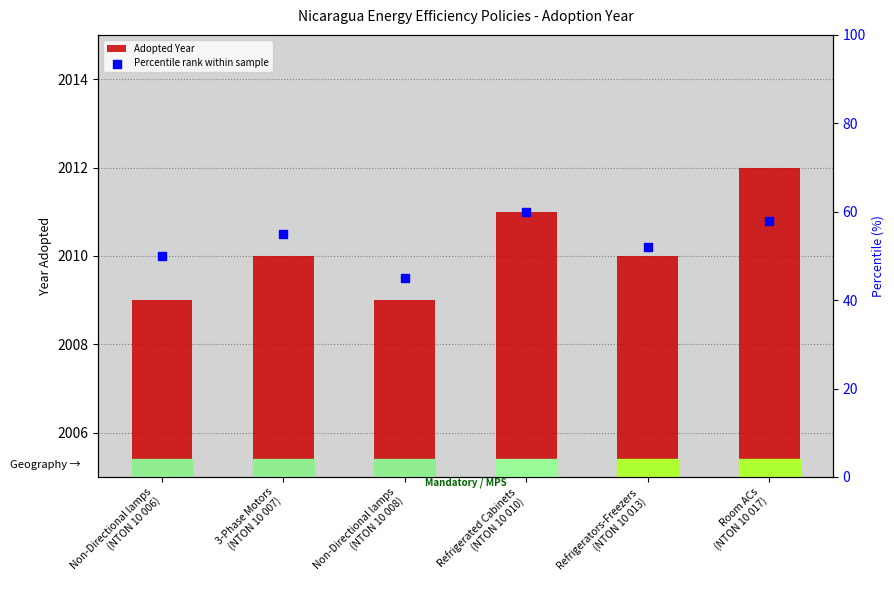

At how many categories does at least one series exceed 334?

6